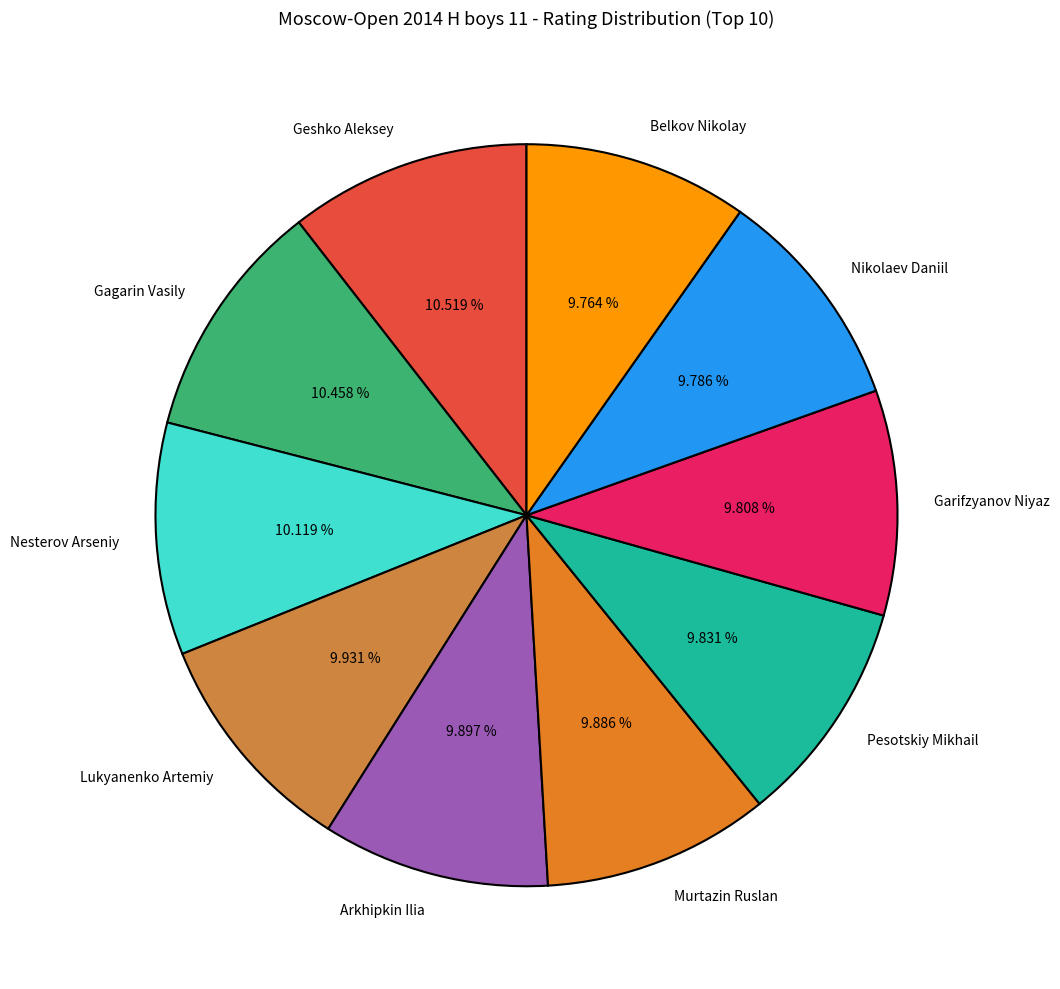

Does Lukyanenko Artemiy account for over 50% of the chart?

No